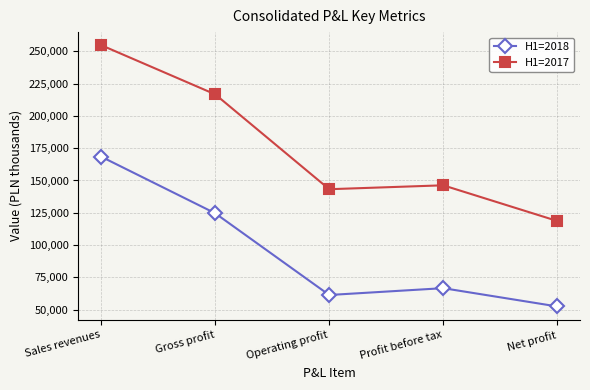

True or false: H1=2018 and H1=2017 intersect in this chart.

False